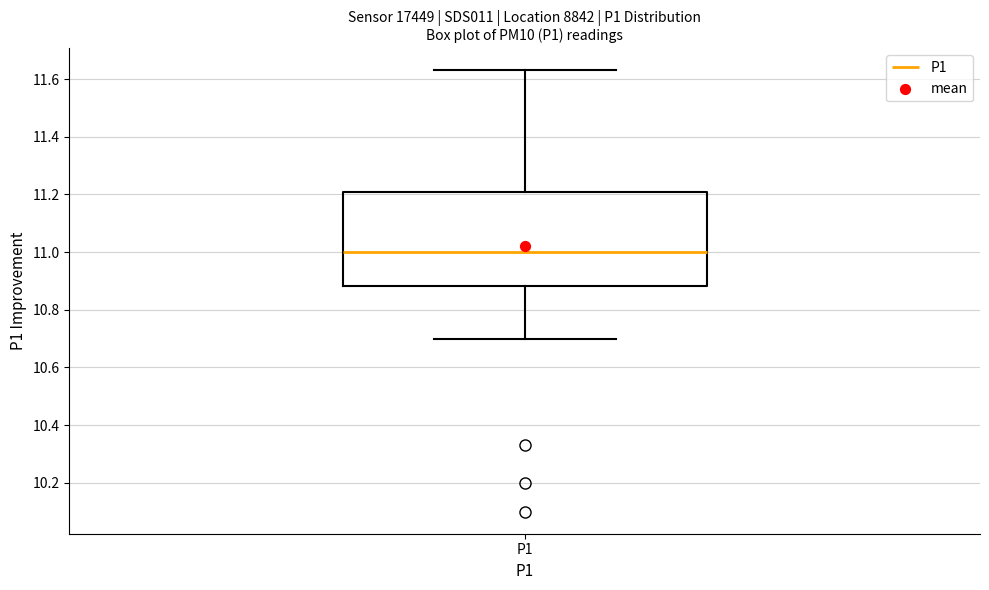

Read this box plot against the y-axis: the position of the median line, the range covered by the box, and the ends of both whiskers. The values are not printed on the chart, so give them approximately, as read against the axis.

median 11.00, box 10.88 to 11.20, whiskers 10.70 to 11.64